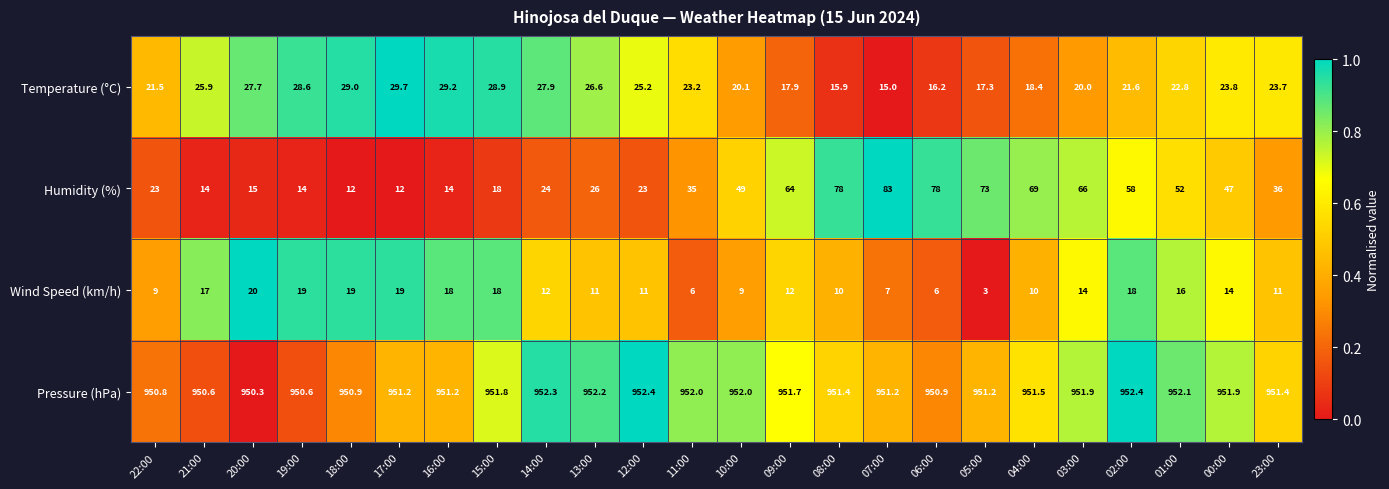

At which category is the sum across all series the highest?

07:00